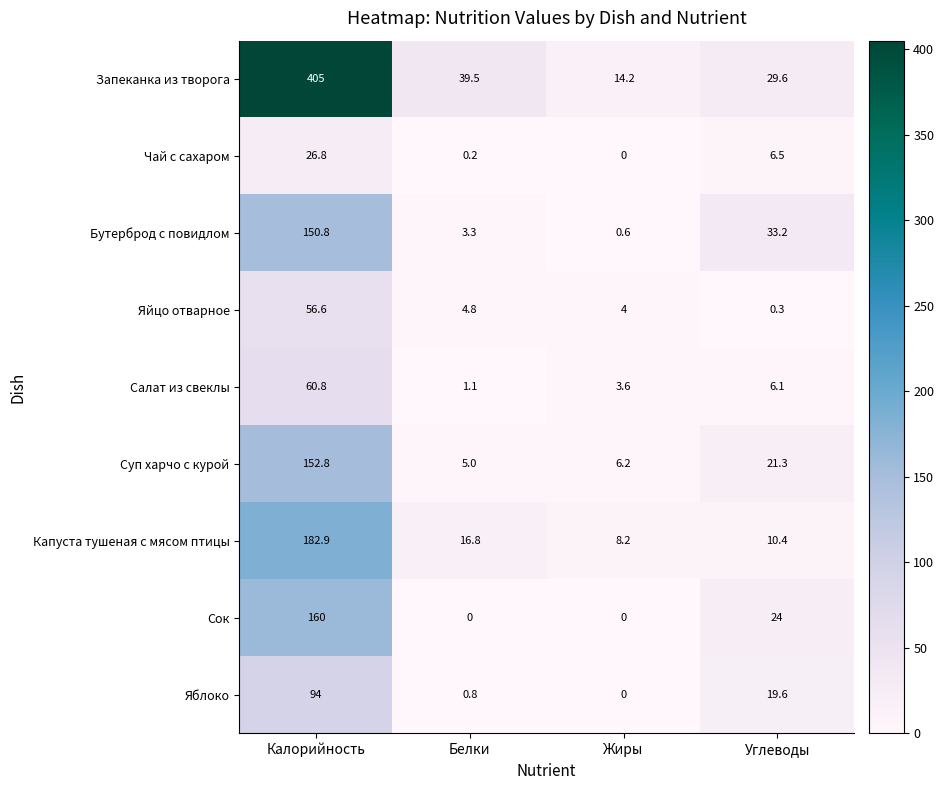

Which series has the largest range (max minus min)?

Запеканка из творога